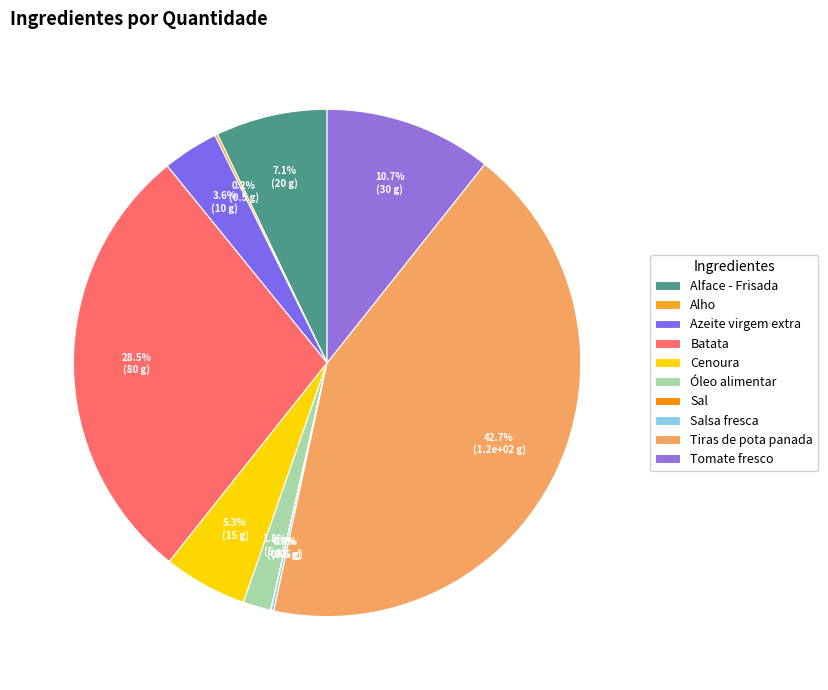

Does Sal represent more than half of the total?

No